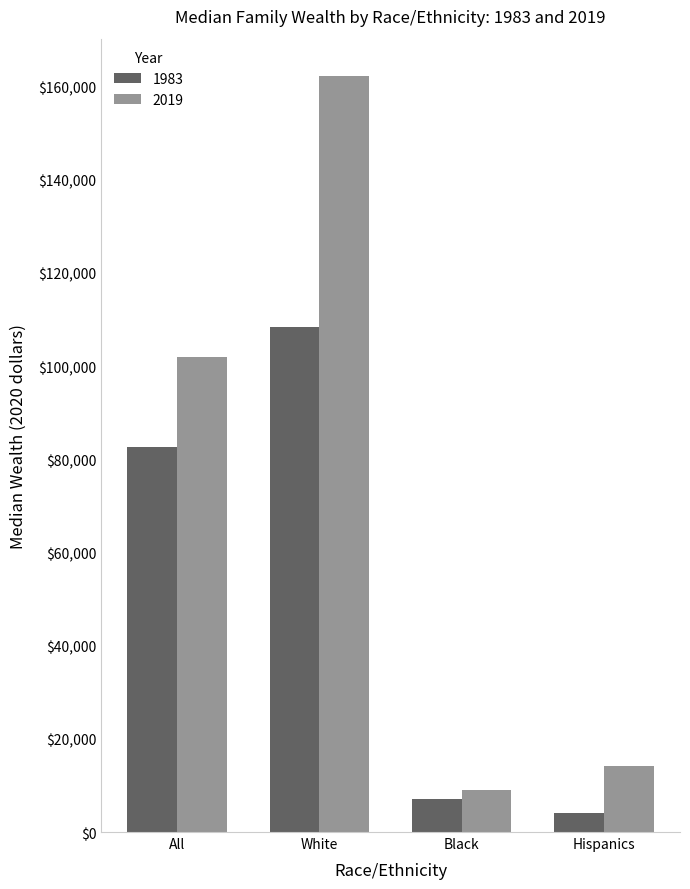

Which series has the largest total across all categories?

2019